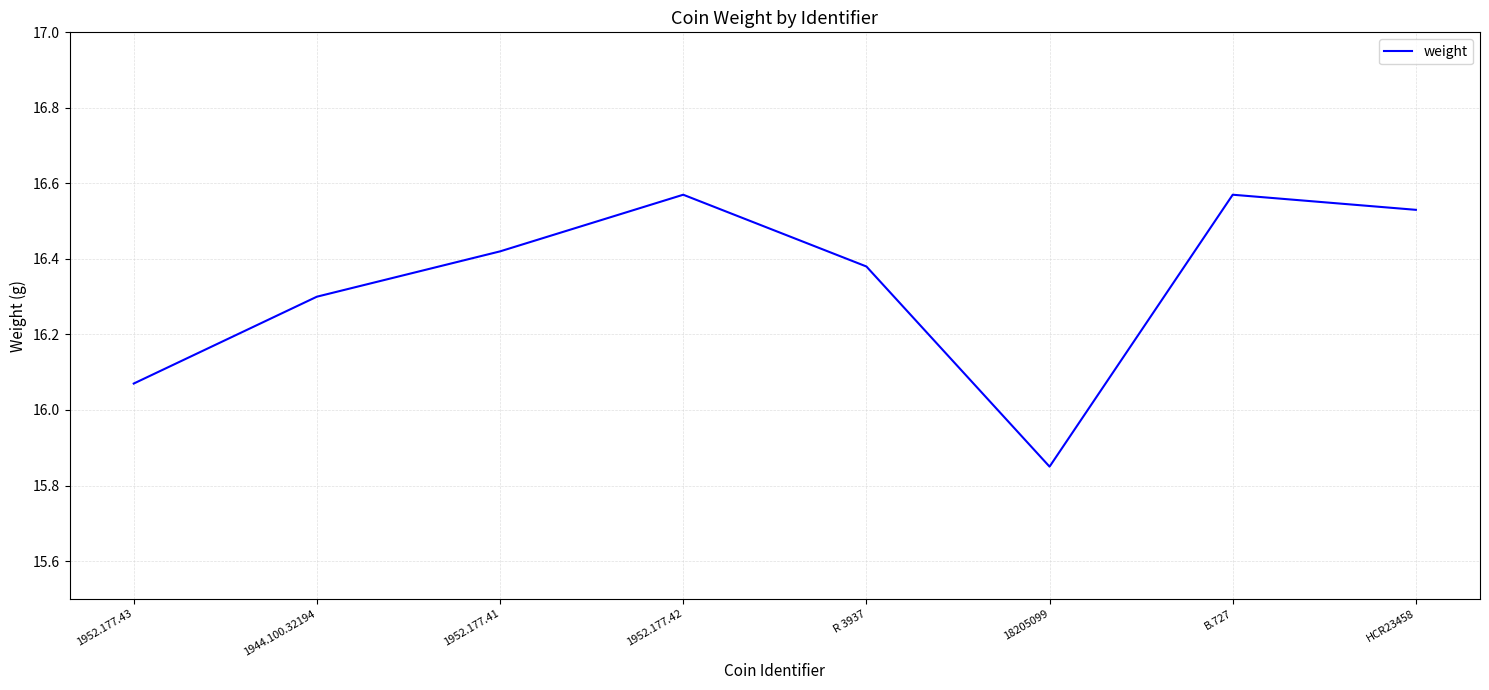

At which category does the chart reach its minimum across all series?

18205099